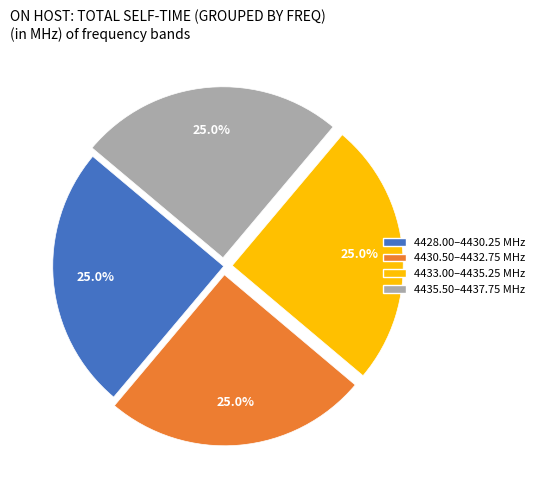

What portion of the pie excludes 4433.00–4435.25 MHz?

75.0%